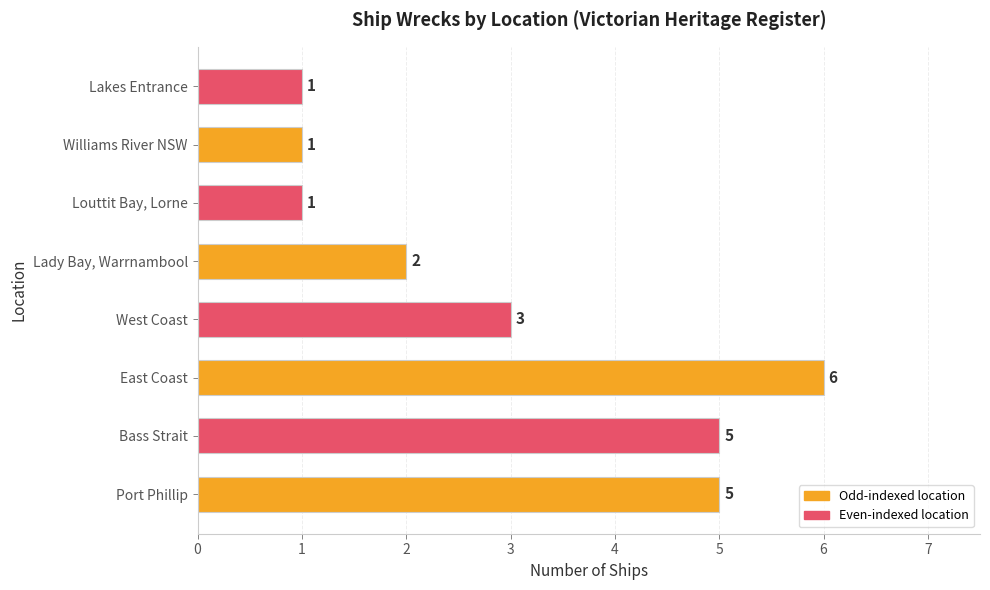

The value at Bass Strait is 5. True or false?

True